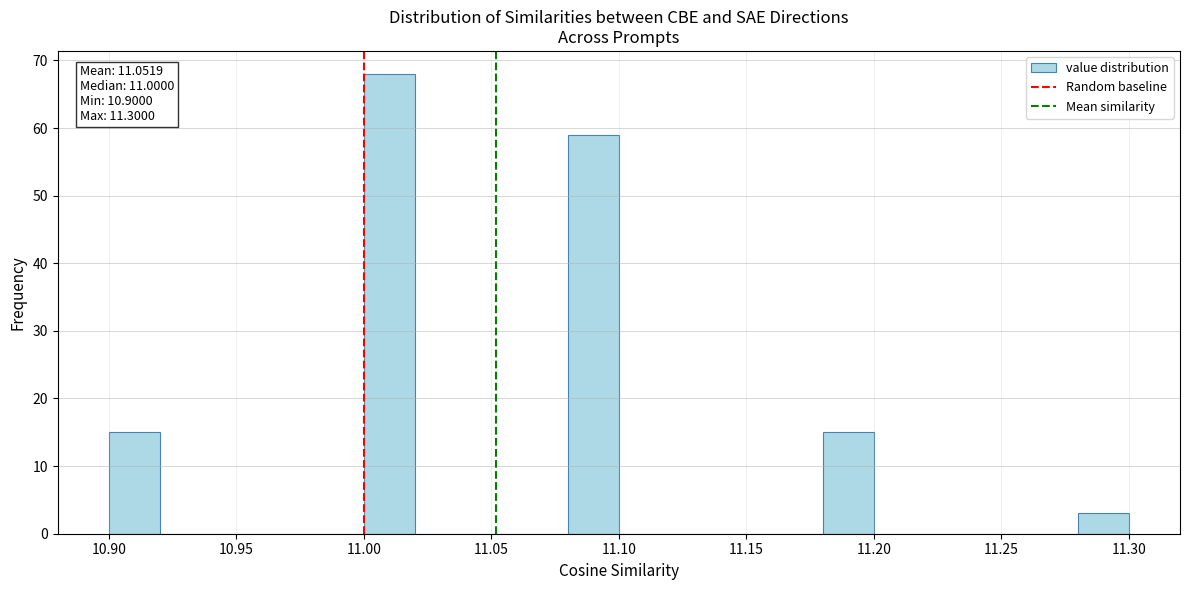

Which range on the x-axis has the tallest bar?

11.00 to 11.02